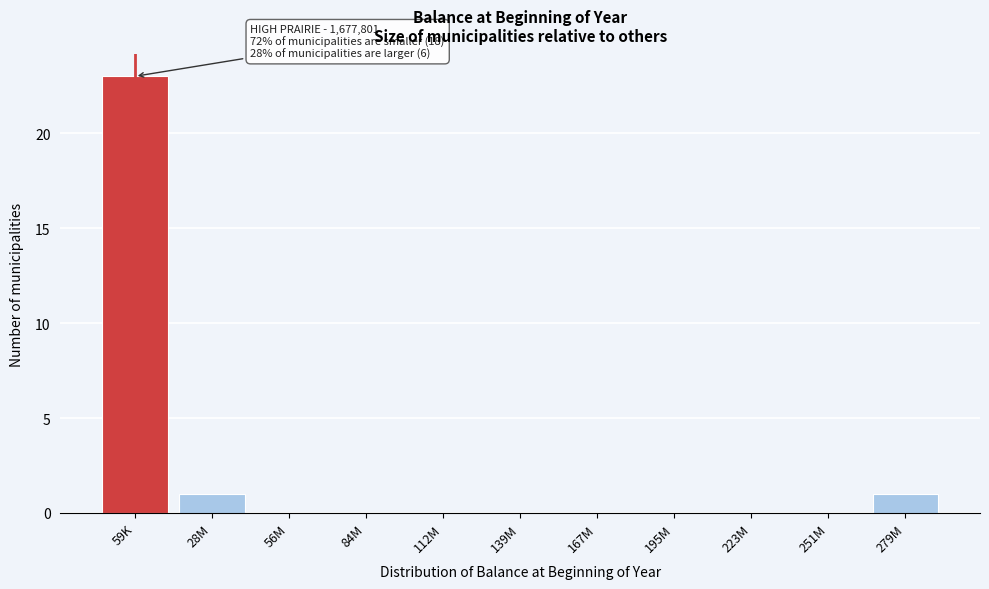

Reading left to right, transcribe all the data shown in this chart.

59K=23	28M=1	56M=0	84M=0	112M=0	139M=0	167M=0	195M=0	223M=0	251M=0	279M=1